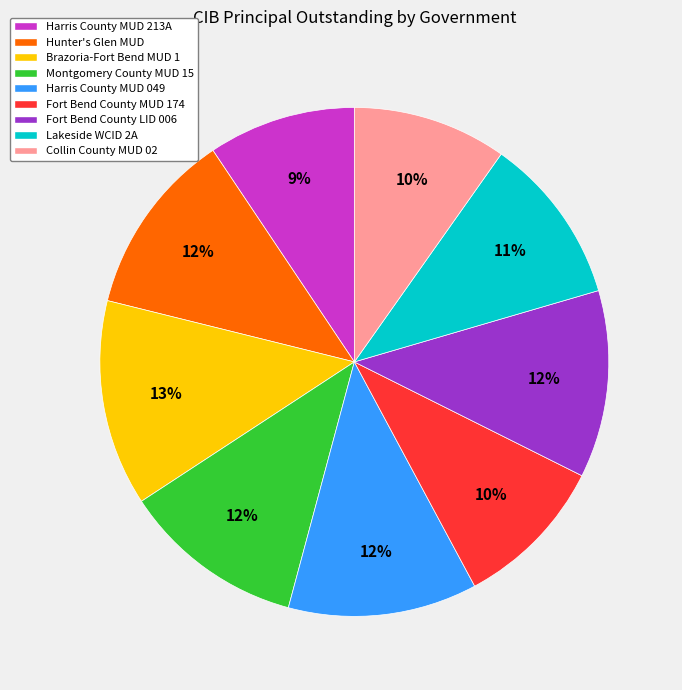

To the nearest percent, what portion does Harris County MUD 213A represent?

9%